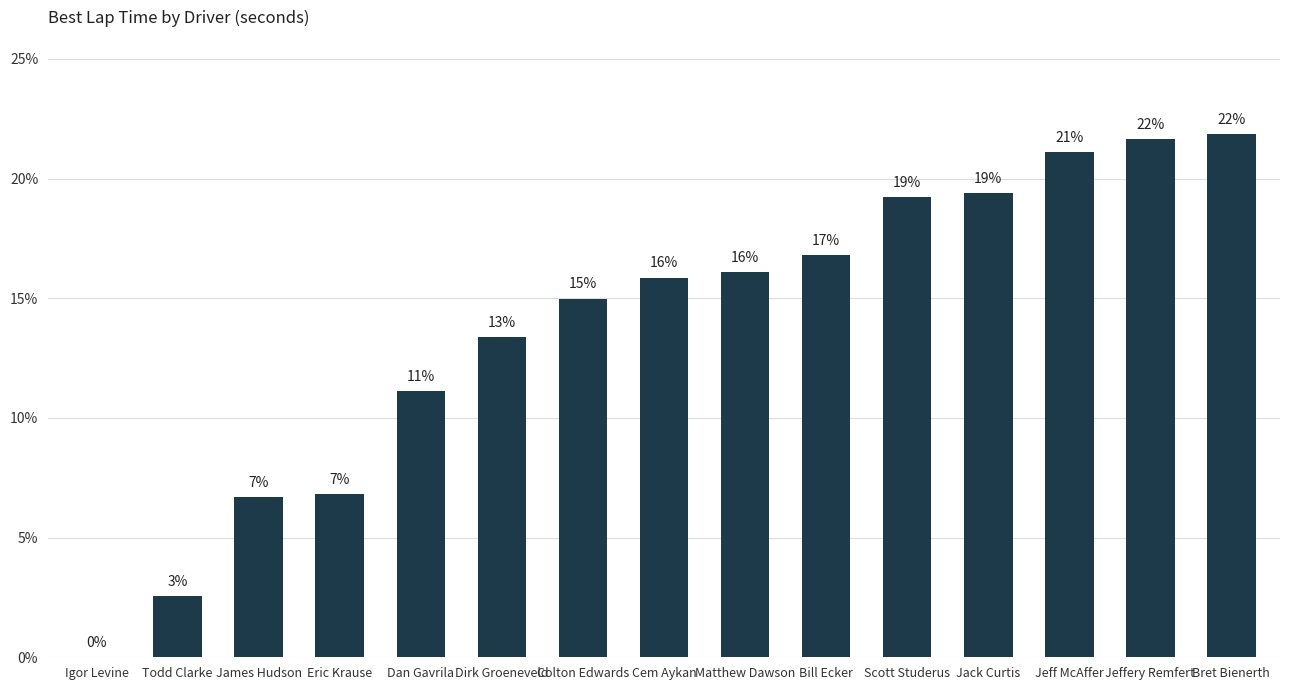

True or false: the data shows 8.6 at Bill Ecker.

False